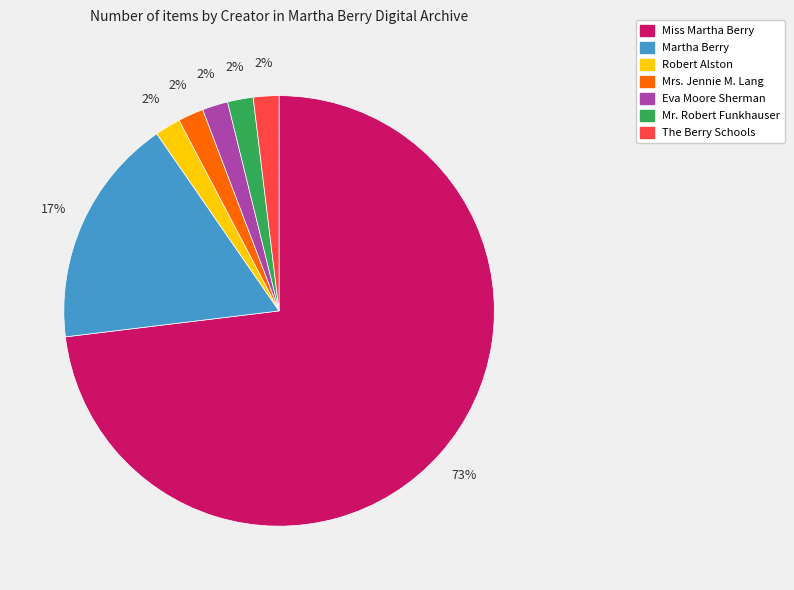

What percentage is the Eva Moore Sherman slice, to the nearest percent?

2%